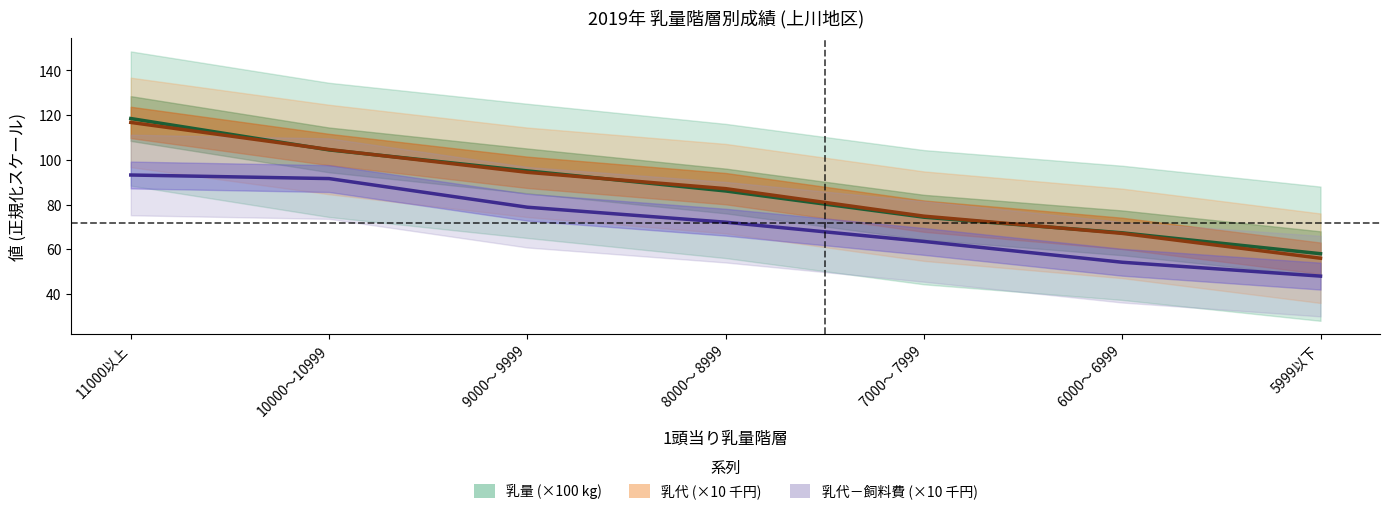

Does the chart display data point markers on the line(s)?

No